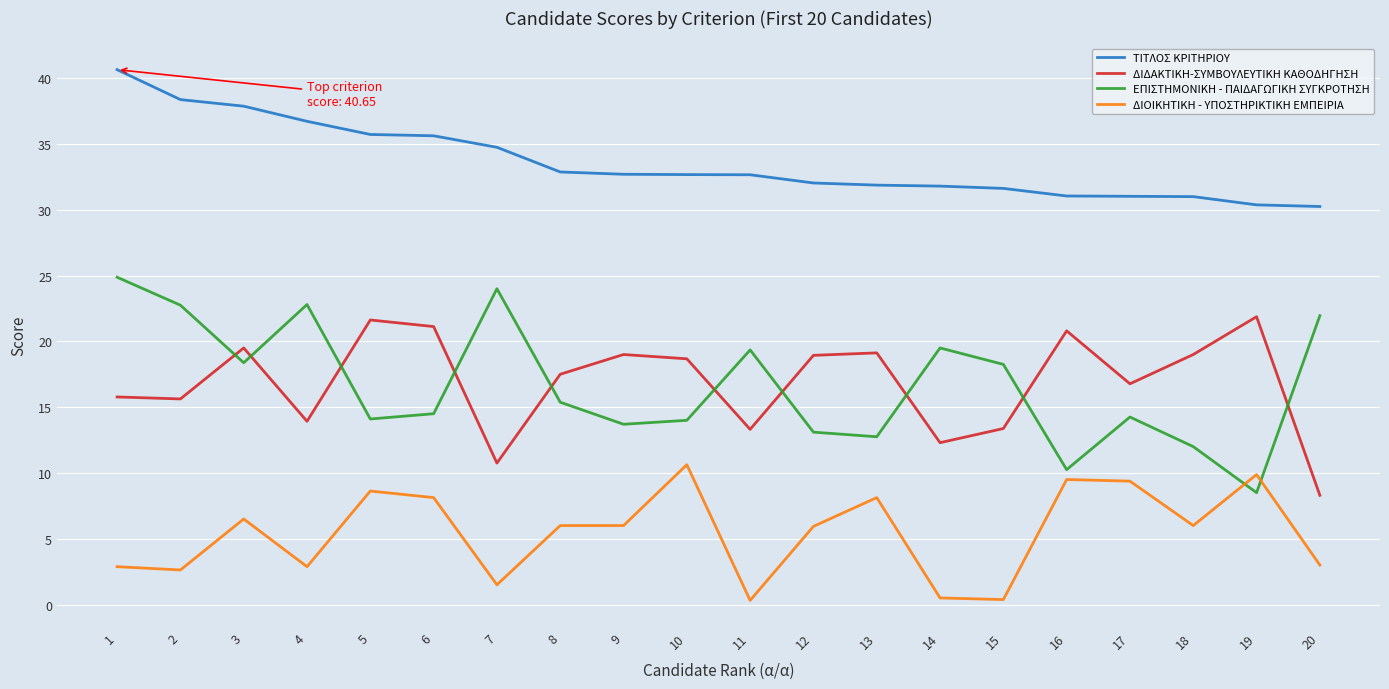

Where is the first local maximum for ΔΙΔΑΚΤΙΚΗ-ΣΥΜΒΟΥΛΕΥΤΙΚΗ ΚΑΘΟΔΗΓΗΣΗ?

3